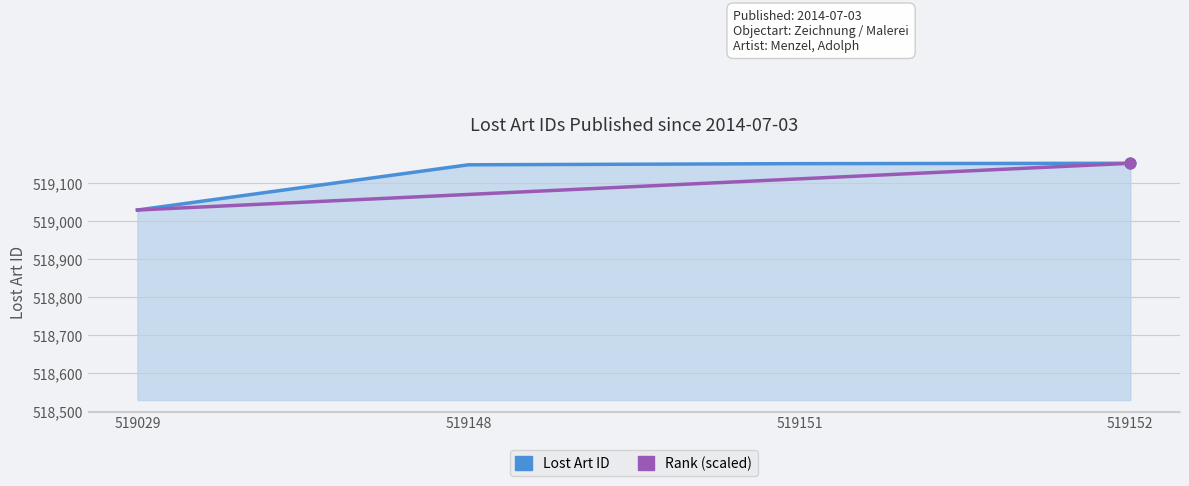

Between 519148 and 519152, which series saw the biggest shift?

Rank (scaled)